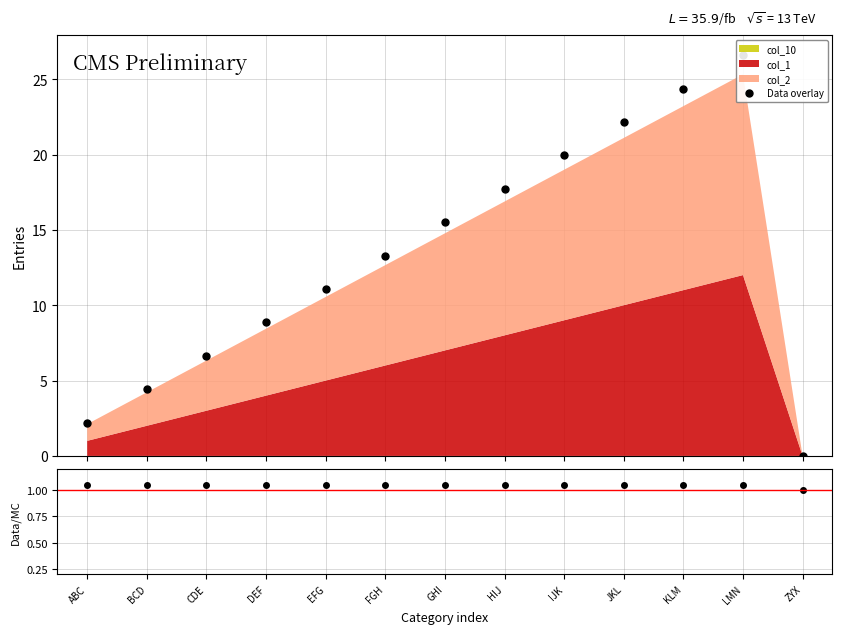

Does the chart display data point markers on the line(s)?

Yes